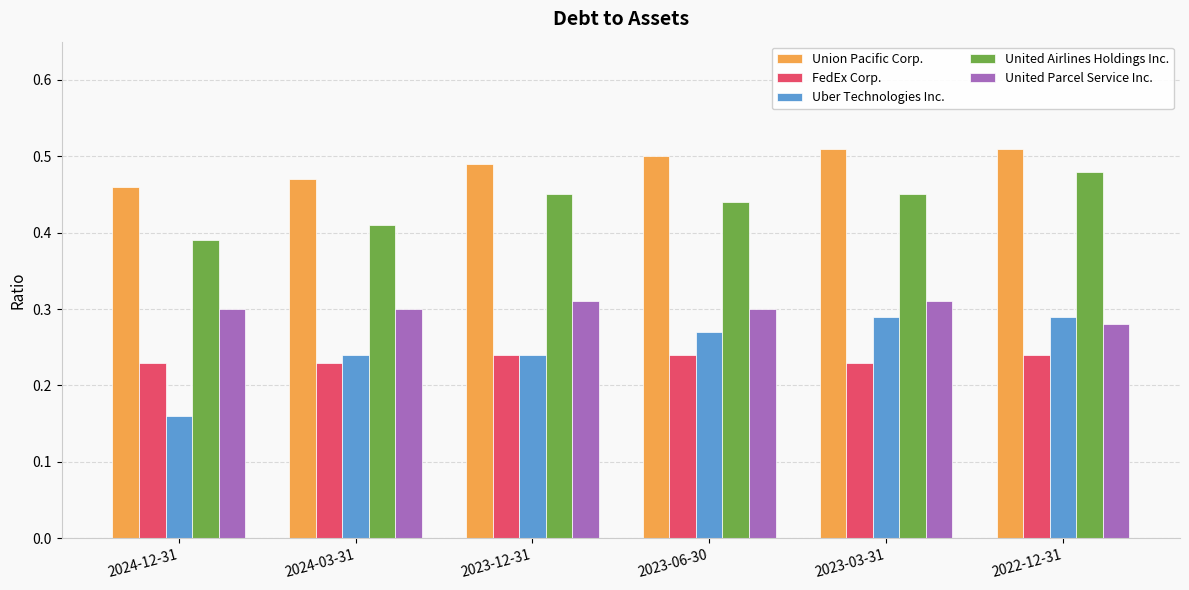

The Uber Technologies Inc. series shows 0.1 at 2023-12-31. True or false?

False